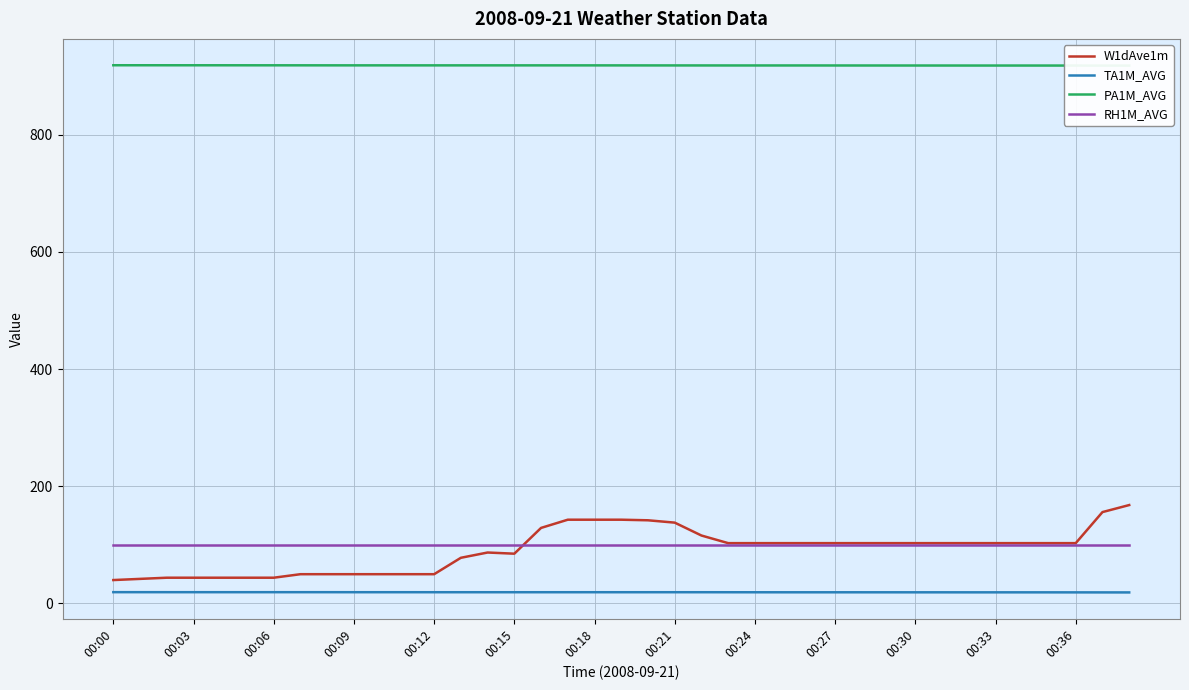

The W1dAve1m series shows 233.2 at 00:21. True or false?

False